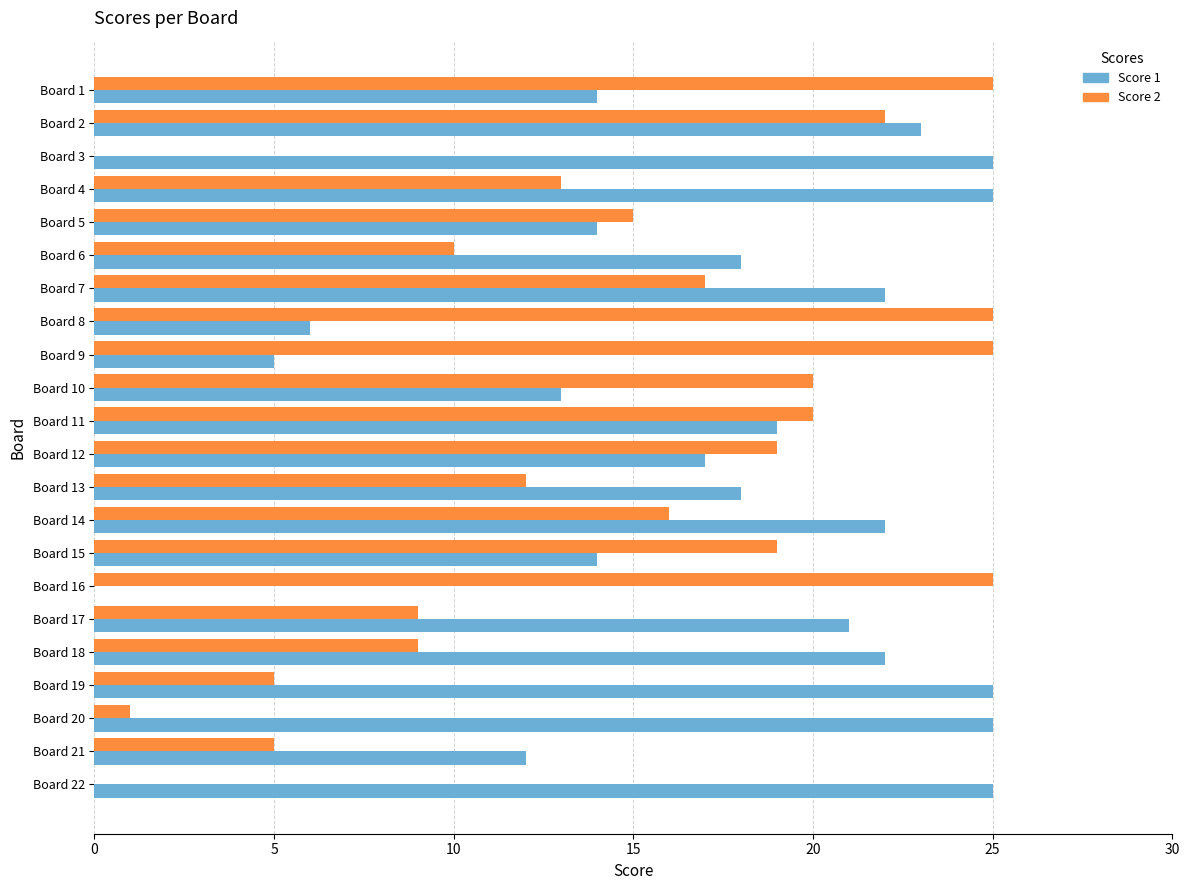

The value of Score 1 at Board 10 is 13. True or false?

True